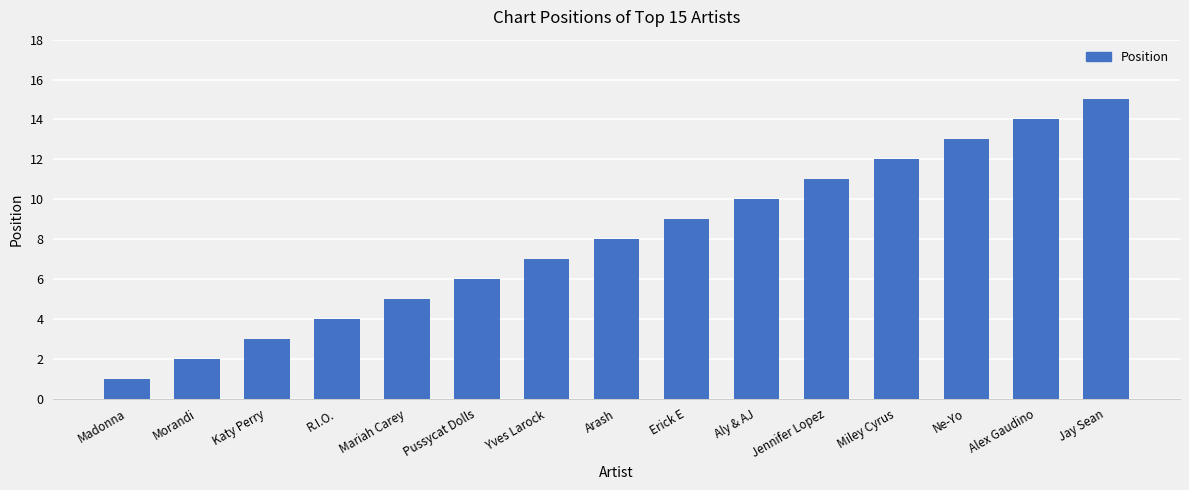

How many bars are there in total?

15